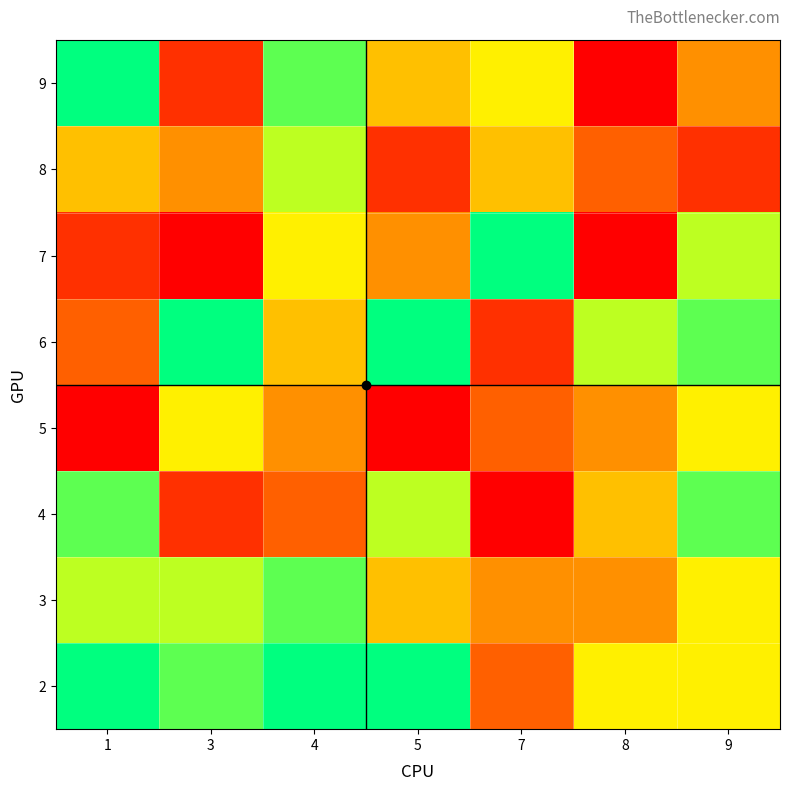

Which label corresponds to the largest value in the chart?

1